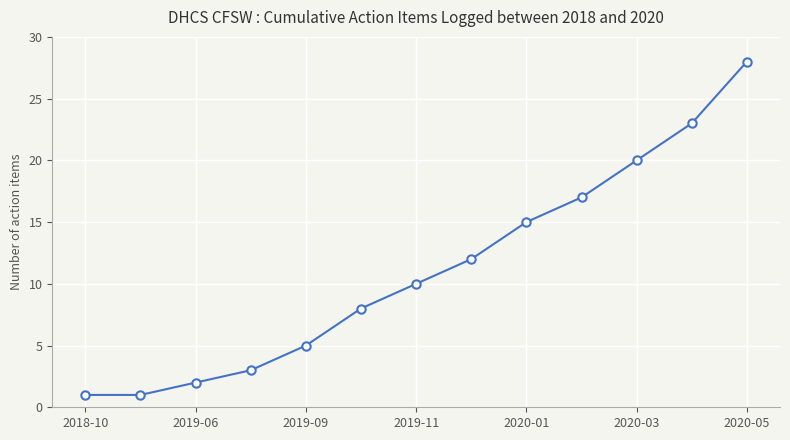

True or false: there are more than 0 points higher than both neighbors.

False